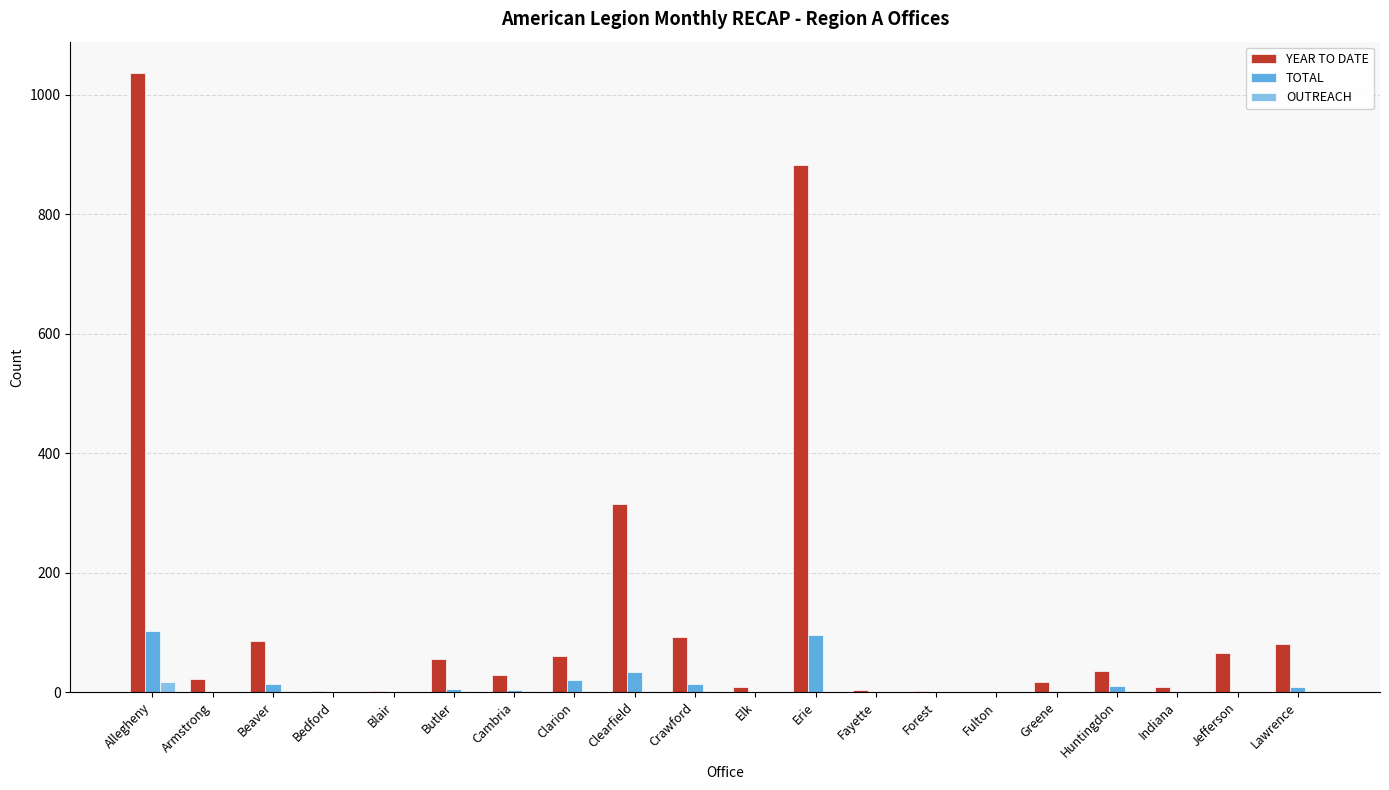

Between Crawford and Forest, which series saw the biggest shift?

YEAR TO DATE